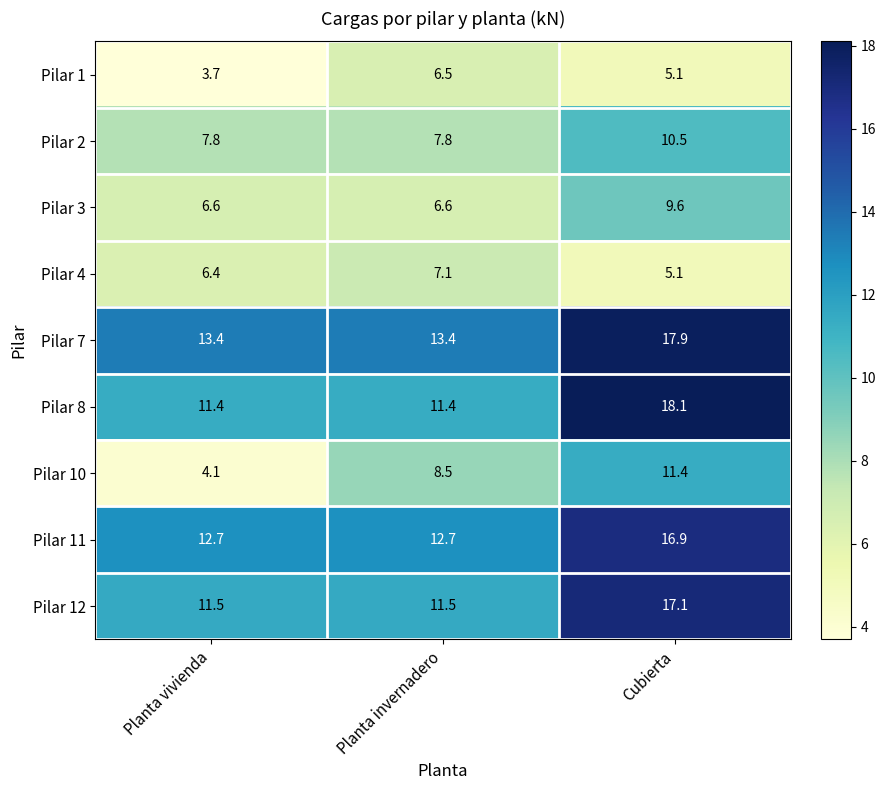

Where is Pilar 4 nearest to the value 6?

Planta vivienda